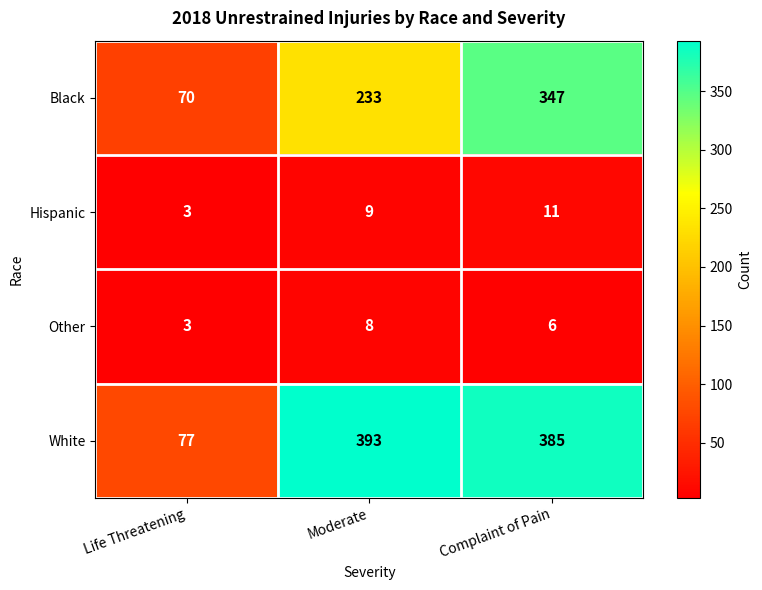

Is it true that Black equals 233 at Moderate?

True